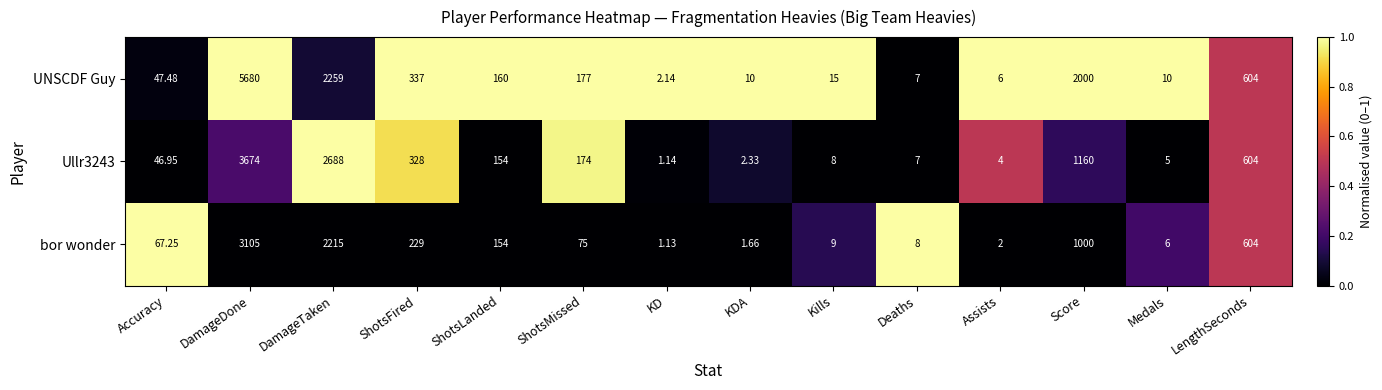

Between Accuracy and ShotsLanded, which series saw the biggest shift?

UNSCDF Guy